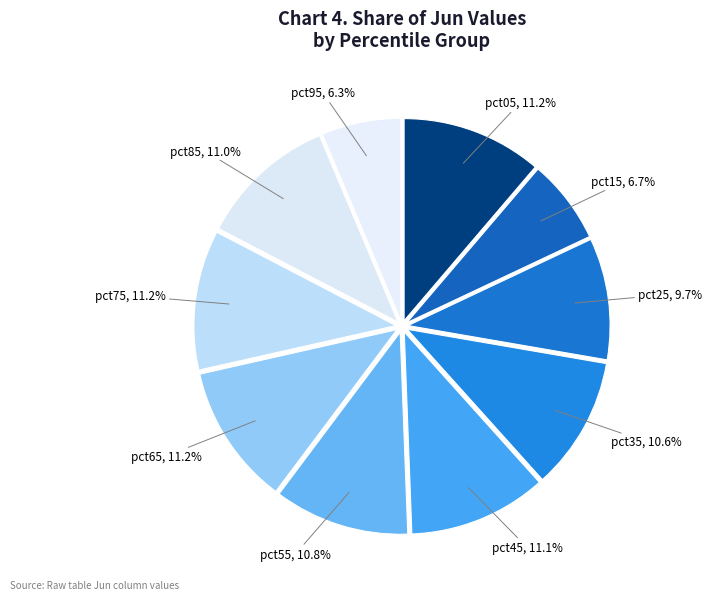

Approximately how many times larger is the value at pct05 compared to pct75?

1.0